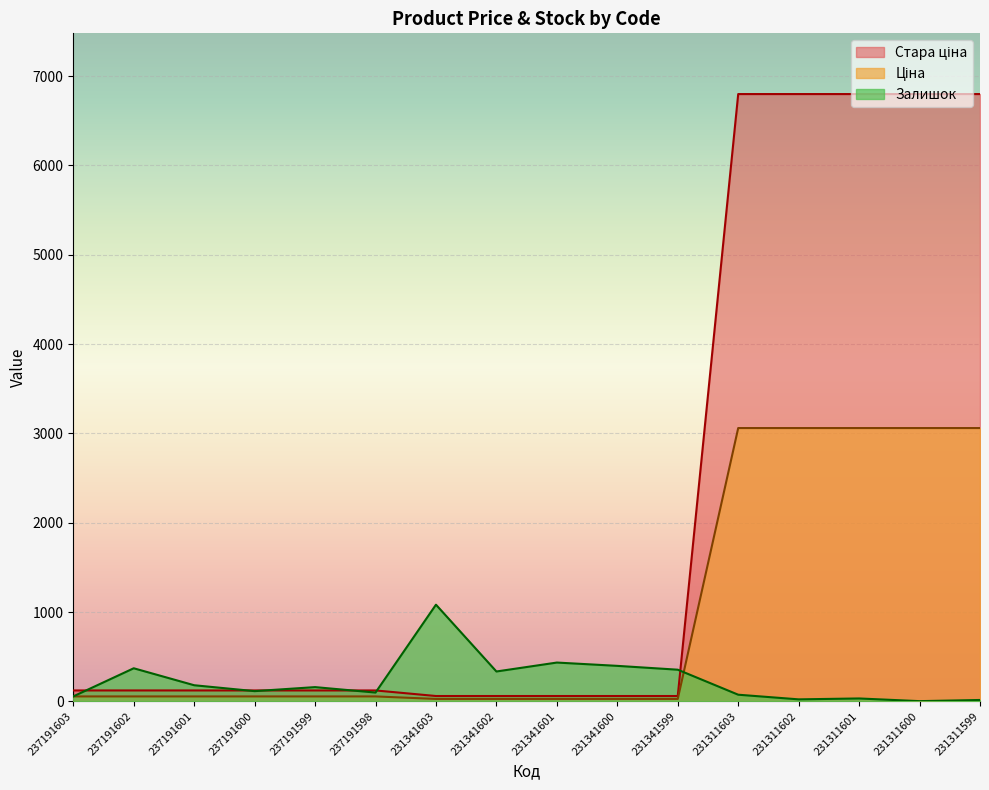

What is the value of the Стара ціна point at the 15th from the left?

6799.2